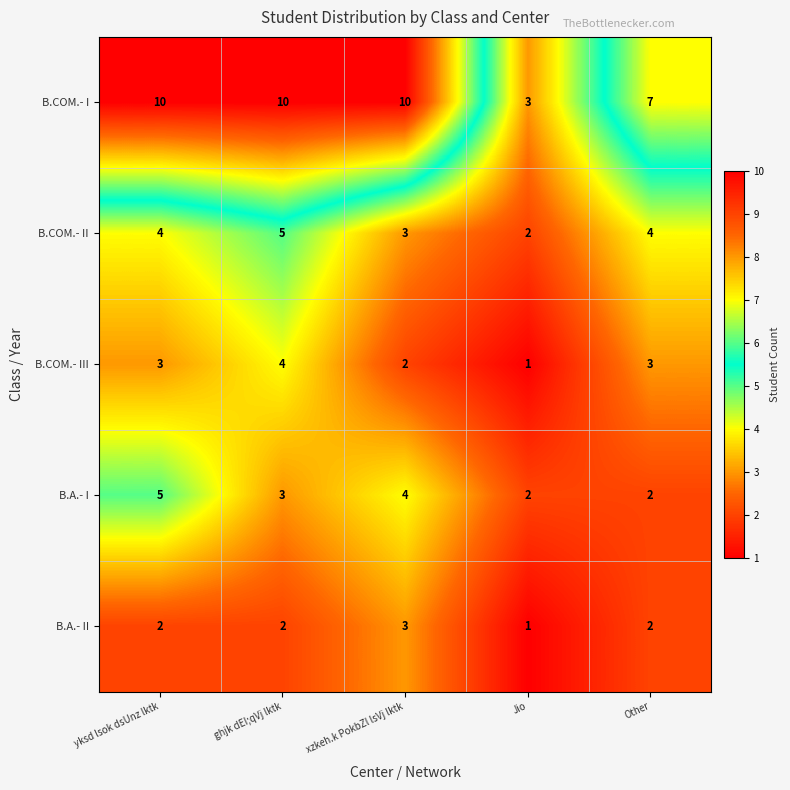

What is the spread (max minus min) of values at Other?

5